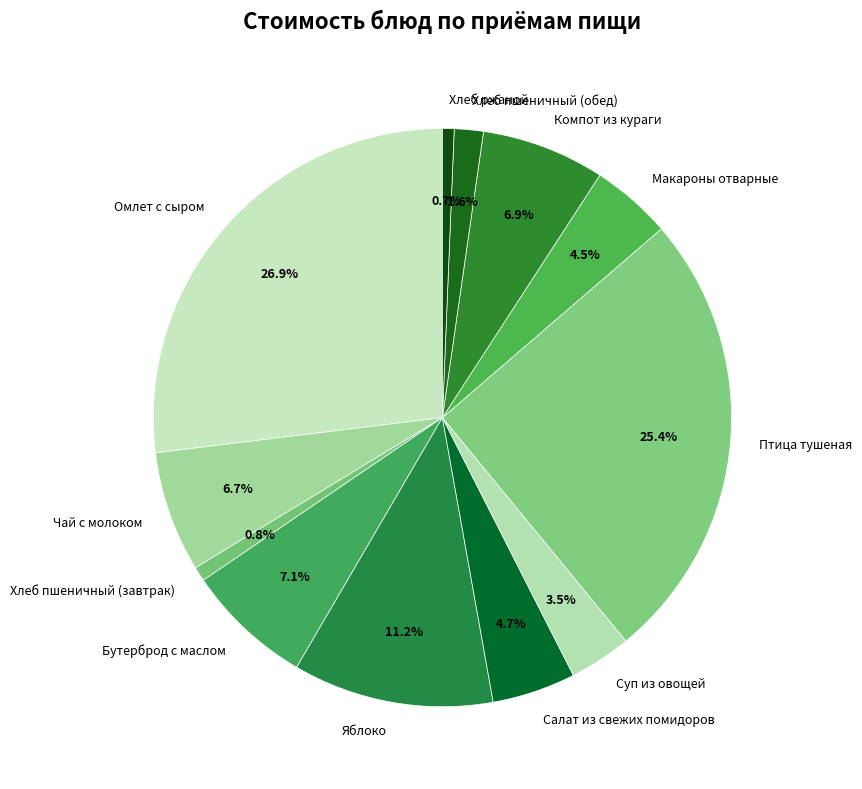

Combined, what portion of the pie is Хлеб ржаной and Яблоко?

11.9%